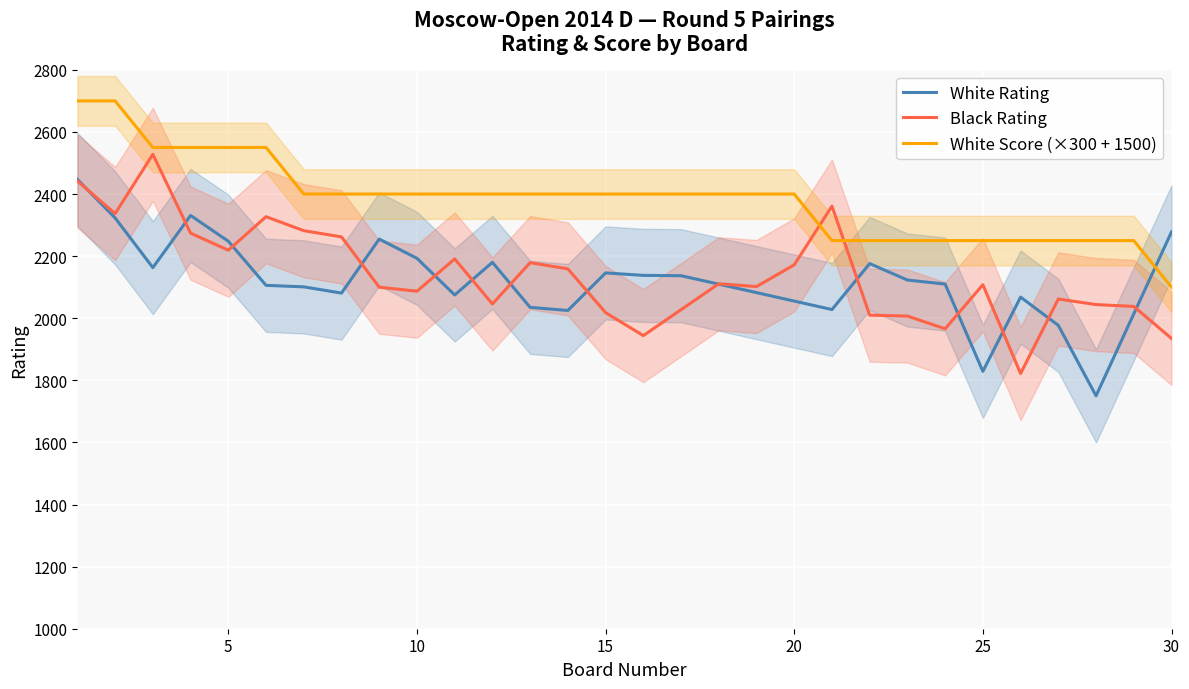

Which category has the lowest value in the White Score (×300 + 1500) series?

30